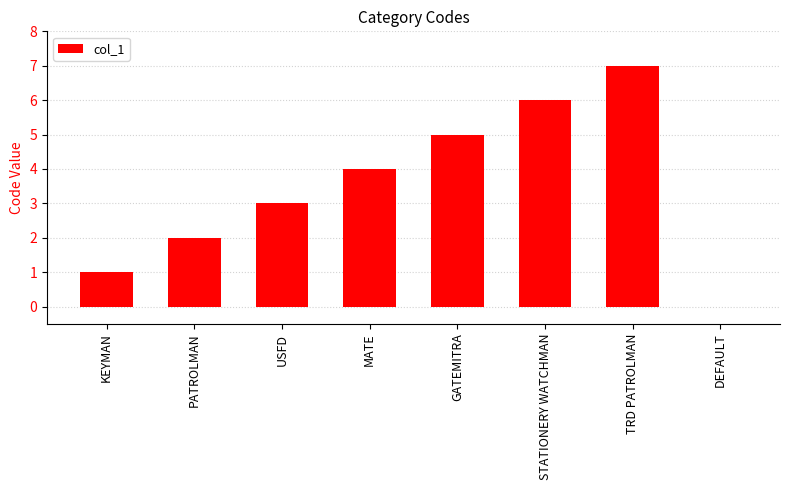

The chart shows a value of 4 at MATE. True or false?

True